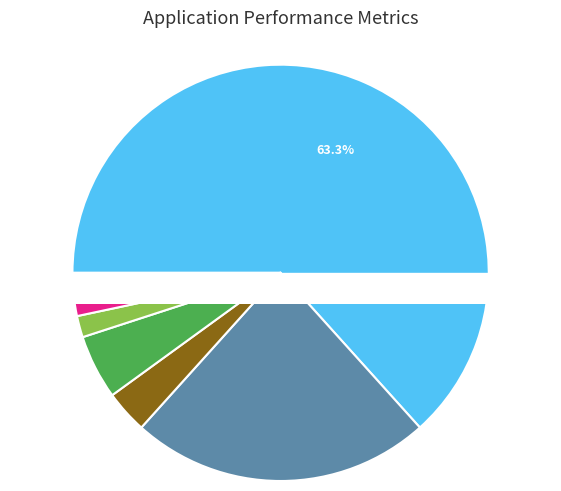

To the nearest percent, what portion does 11 represent?

2%